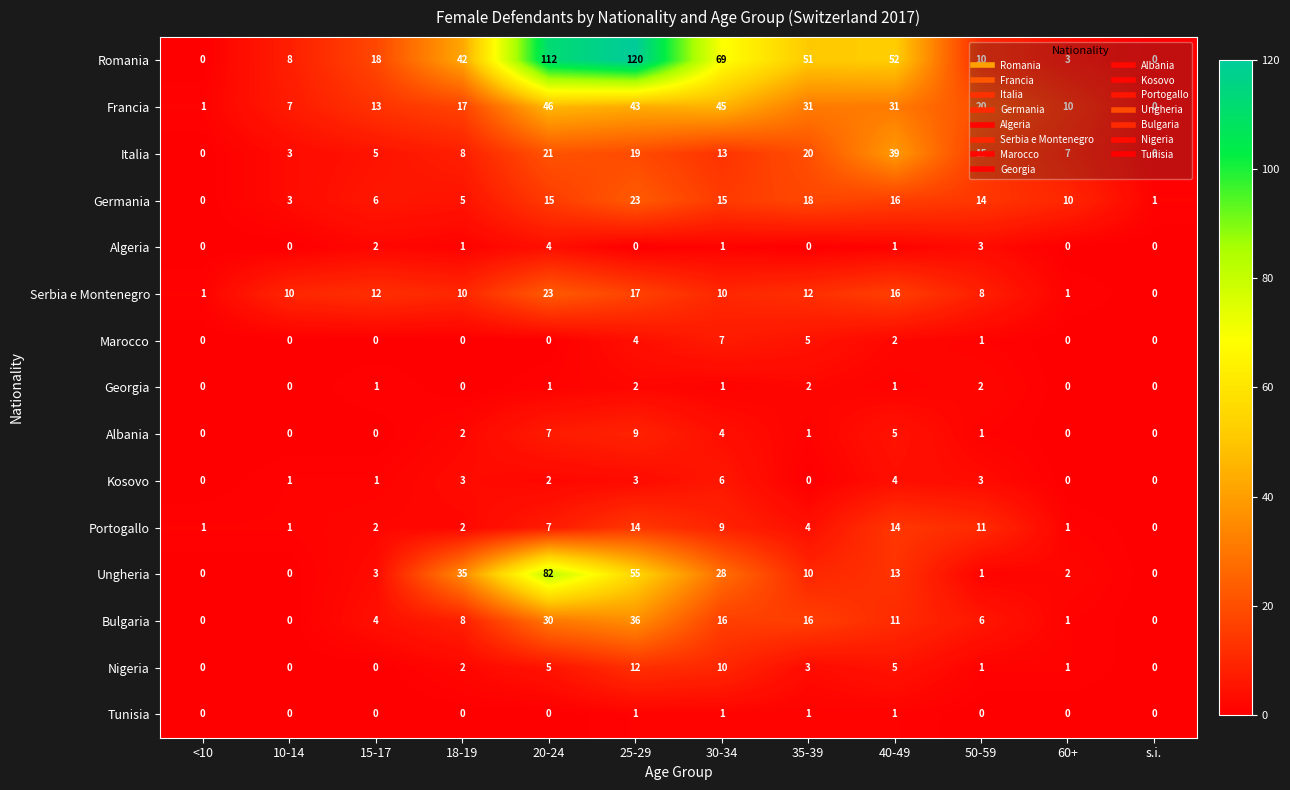

The Nigeria series shows 8 at s.i.. True or false?

False